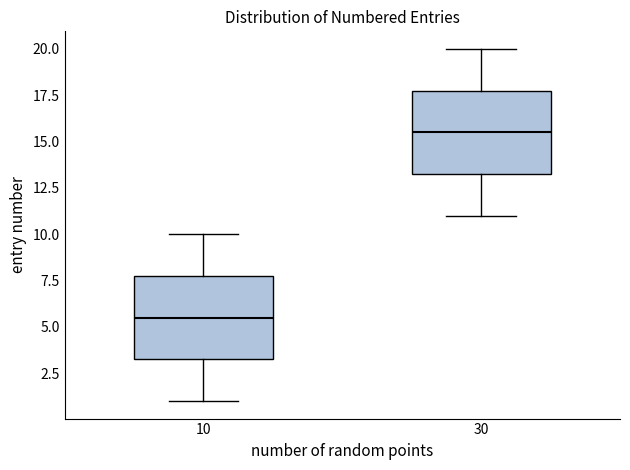

Reading left to right, read every box against the y-axis: the position of its median line, the range the box covers, and the ends of its whiskers. The values are not printed on the chart, so give them approximately, as read against the axis.

10: median 5.5, box 3.5 to 8.0, whiskers 1.0 to 10.0
30: median 15.5, box 13.5 to 18.0, whiskers 11.0 to 20.0